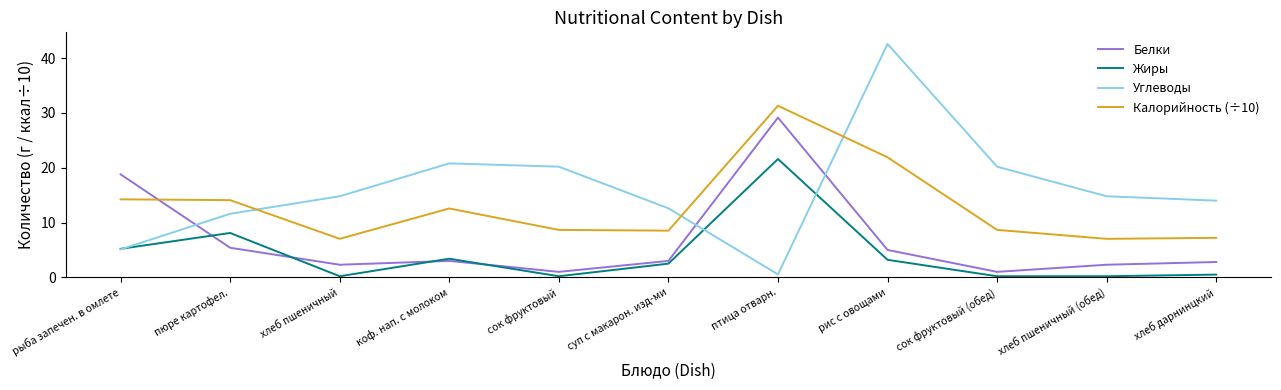

Where is Калорийность (÷10) nearest to the value 19?

рис с овощами